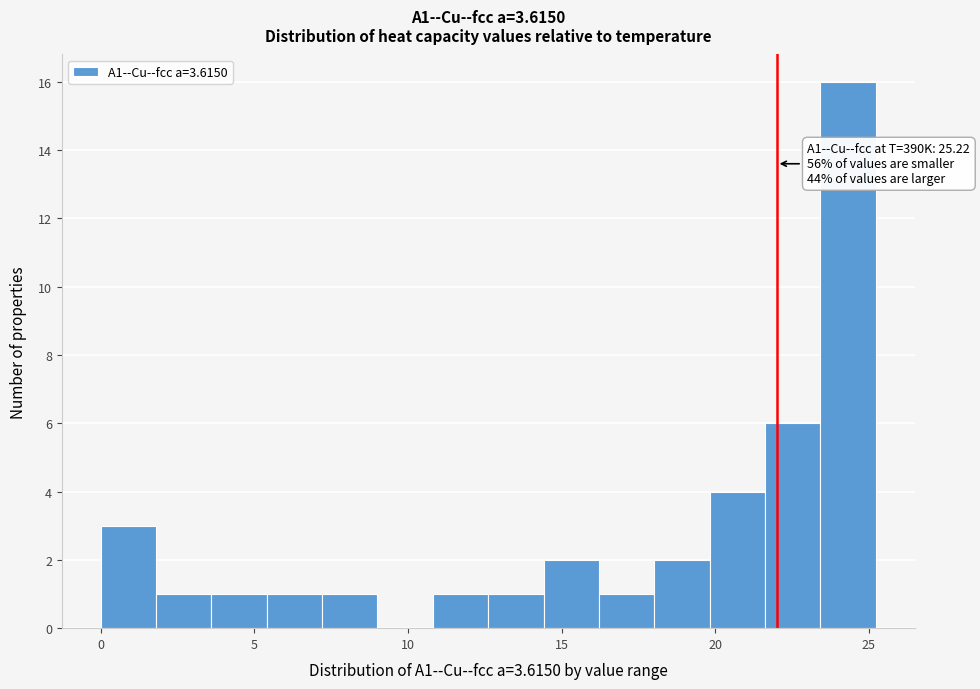

Around what value on the x-axis is the tallest bar? Give the approximate position of its centre, as read against the axis.

24.5